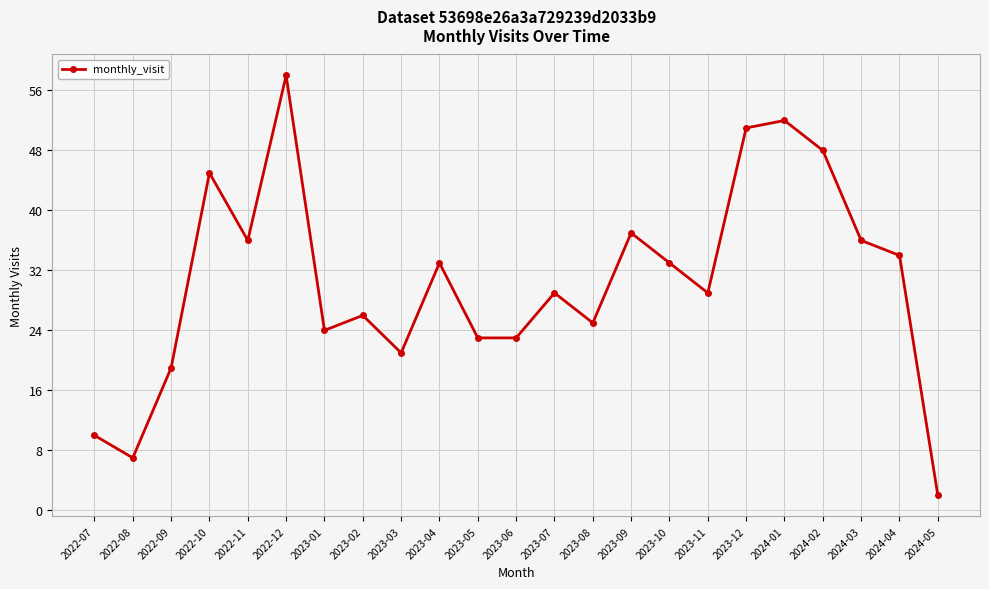

What is the label of the 13th point from the right?

2023-05